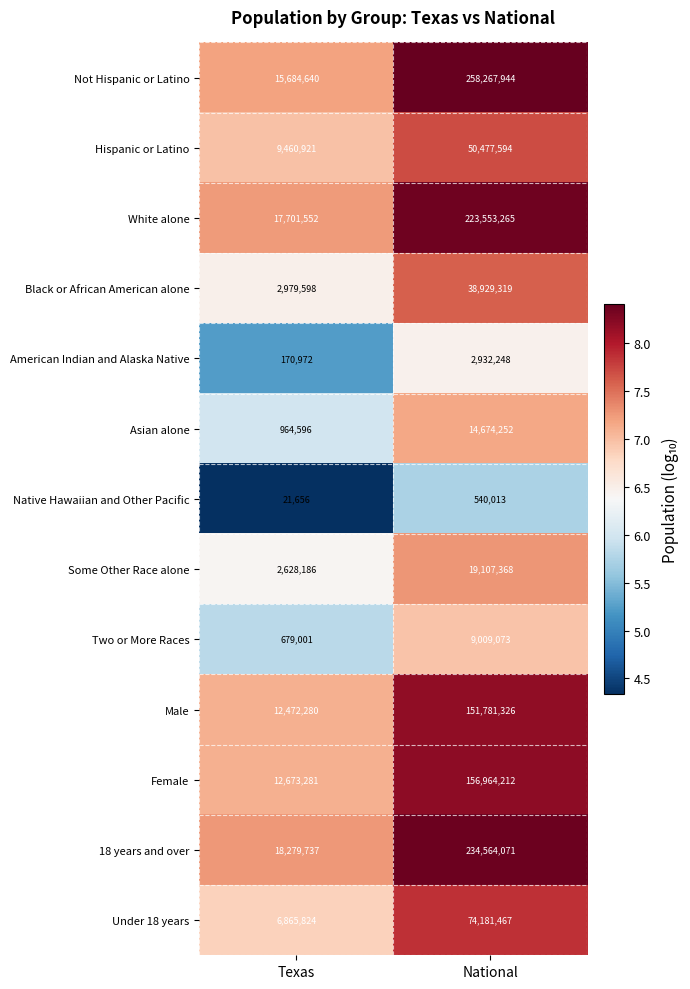

At which label does Female reach its minimum?

Texas